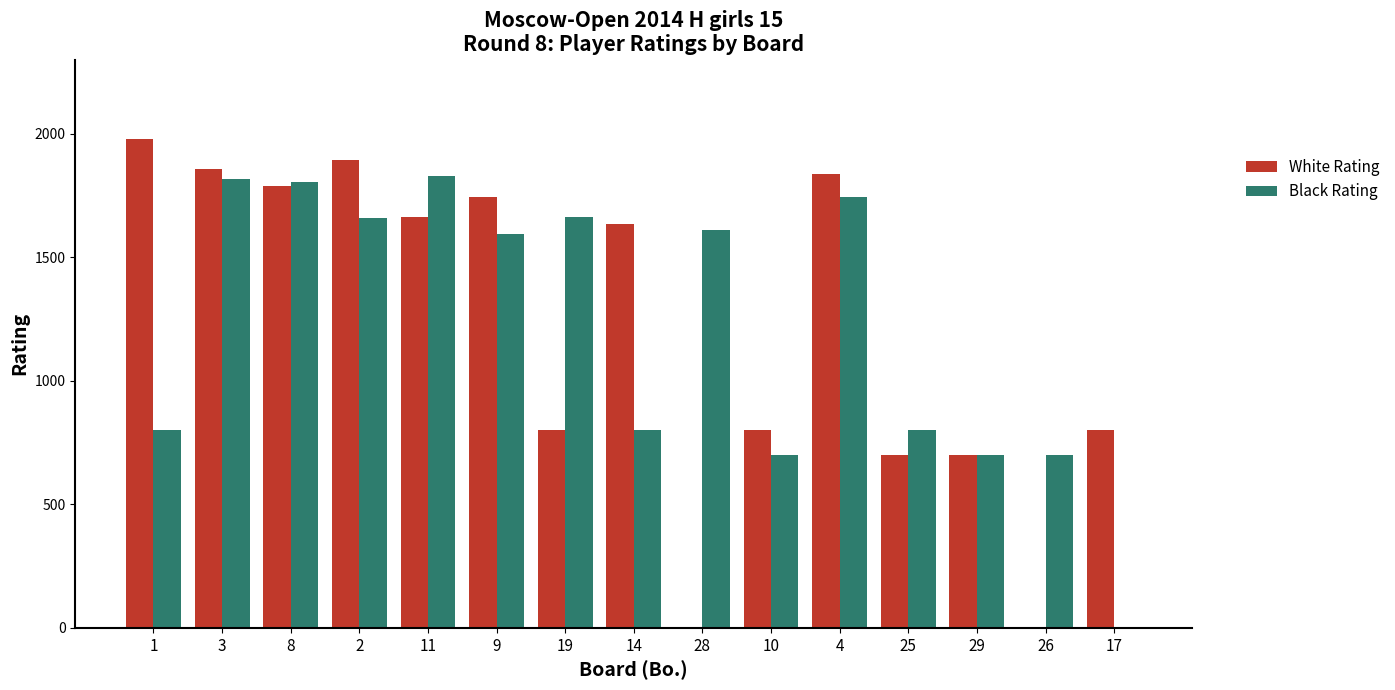

Where does the Black Rating series first go above 1595?

3